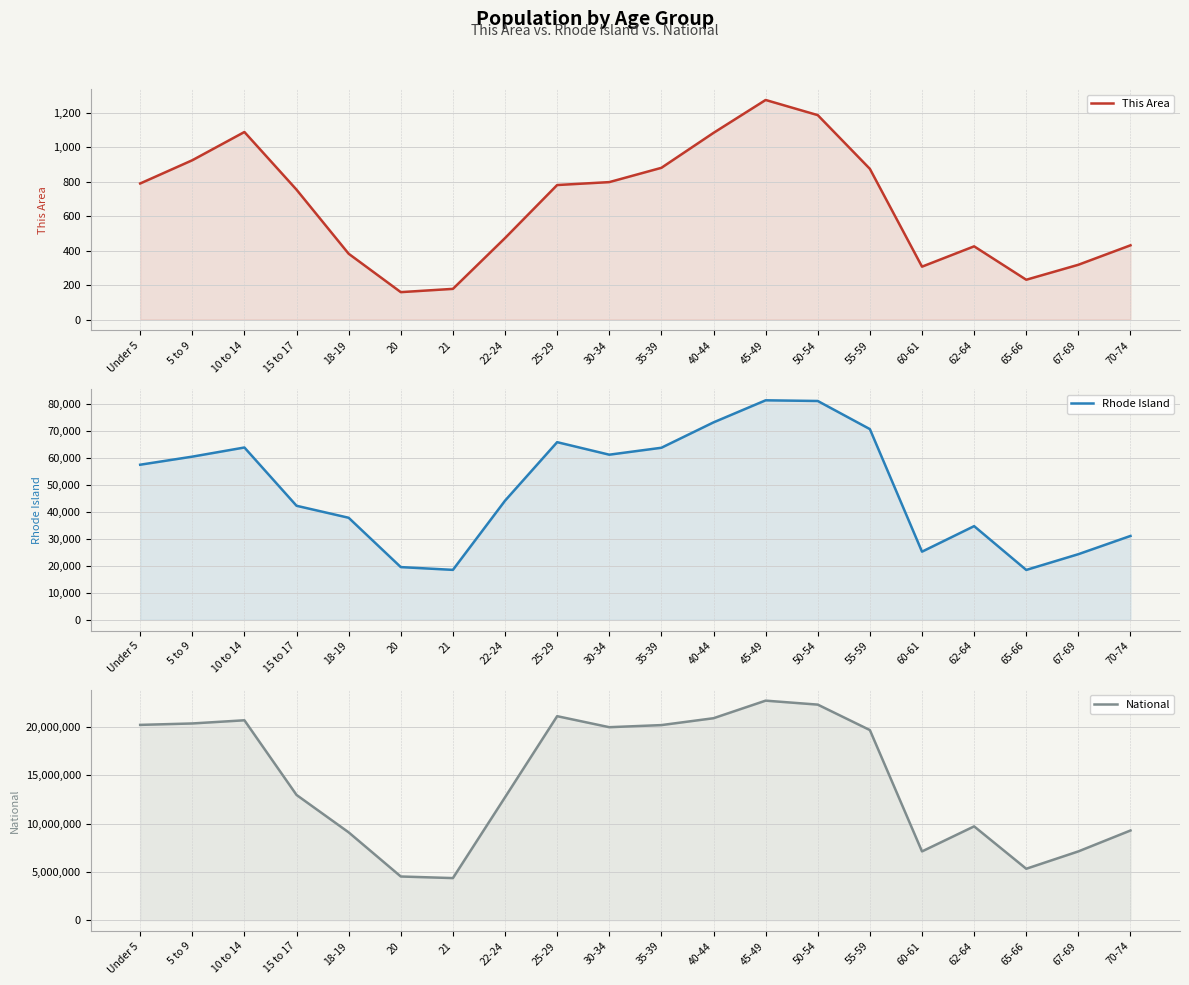

Reading right to left, what are all the values shown in this chart?

This Area: 70-74=431	67-69=318	65-66=231	62-64=425	60-61=307	55-59=875	50-54=1187	45-49=1275	40-44=1084	35-39=881	30-34=798	25-29=781	22-24=473	21=178	20=159	18-19=382	15 to 17=754	10 to 14=1089	5 to 9=925	Under 5=790
Rhode Island: 70-74=31077	67-69=24319	65-66=18483	62-64=34705	60-61=25250	55-59=70634	50-54=81050	45-49=81300	40-44=73130	35-39=63730	30-34=61163	25-29=65799	22-24=44122	21=18508	20=19537	18-19=37802	15 to 17=42244	10 to 14=63824	5 to 9=60440	Under 5=57448
National: 70-74=9278166	67-69=7115361	65-66=5319902	62-64=9704197	60-61=7113727	55-59=19664805	50-54=22298125	45-49=22708591	40-44=20890964	35-39=20179642	30-34=19962099	25-29=21101849	22-24=12712576	21=4354294	20=4519129	18-19=9086089	15 to 17=12954254	10 to 14=20677194	5 to 9=20348657	Under 5=20201362